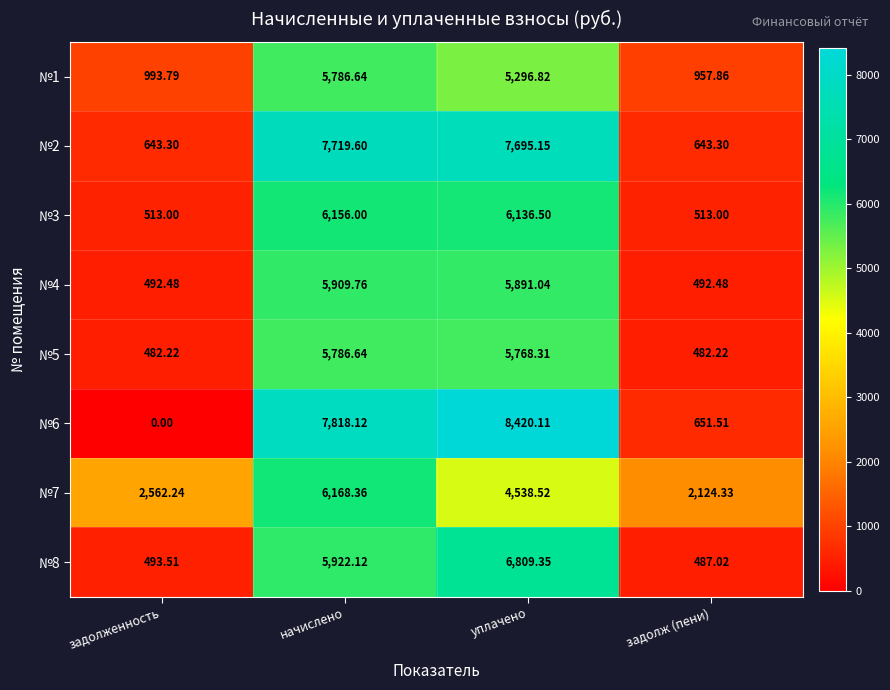

At which label does №4 first exceed 5891?

начислено